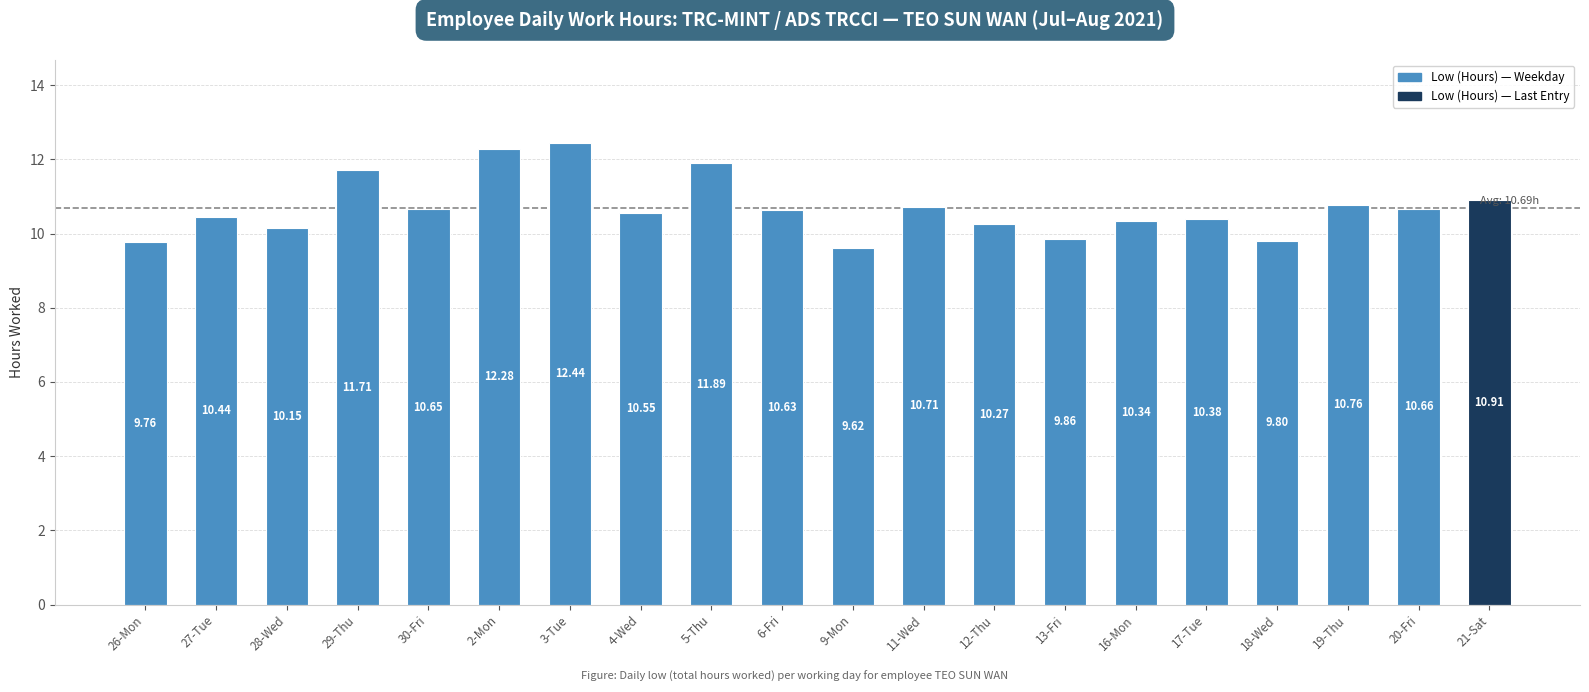

What is the sum of all values?

213.8